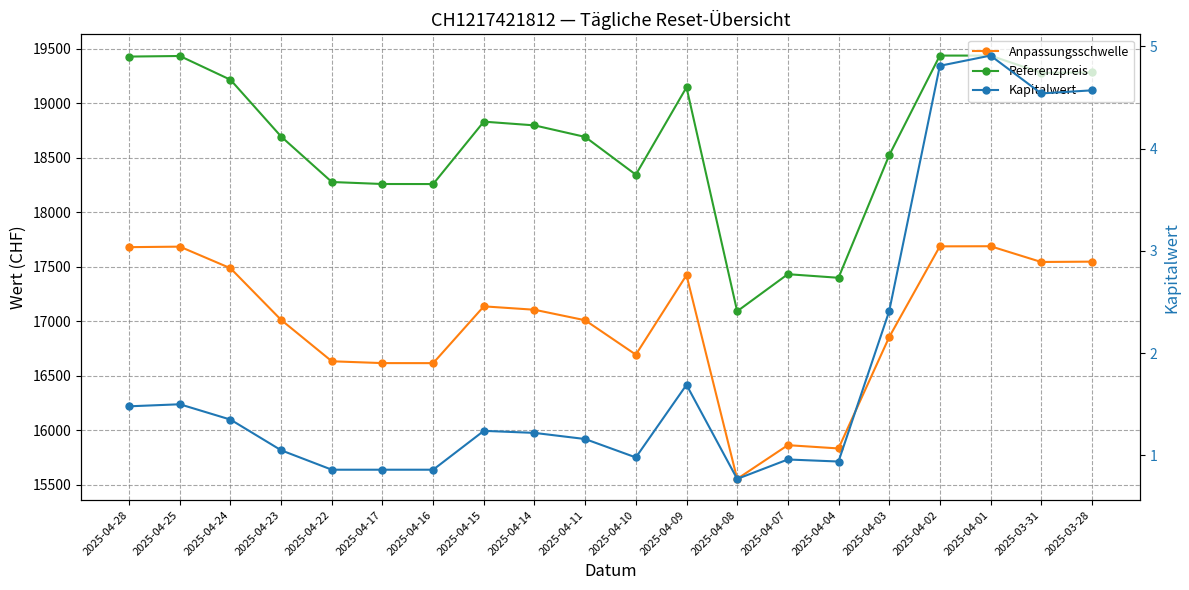

At which category does Kapitalwert reach its first local valley?

2025-04-10